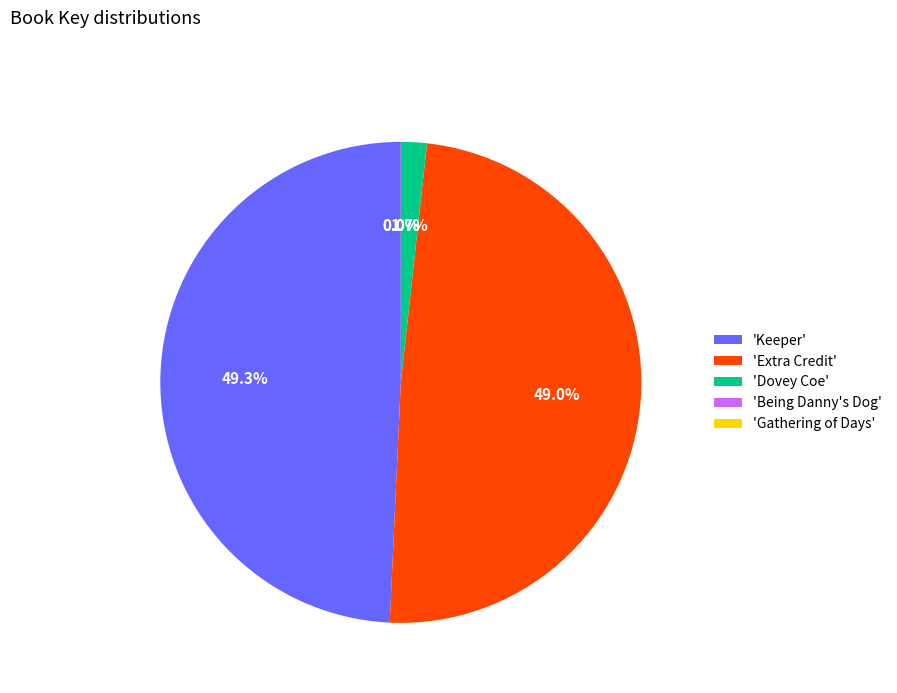

Does 'Extra Credit' account for over 50% of the chart?

No